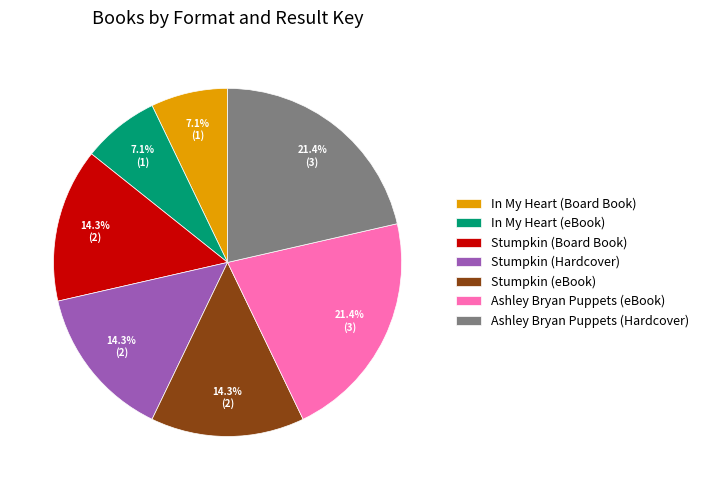

To the nearest percent, what portion does Stumpkin (Board Book) represent?

14%